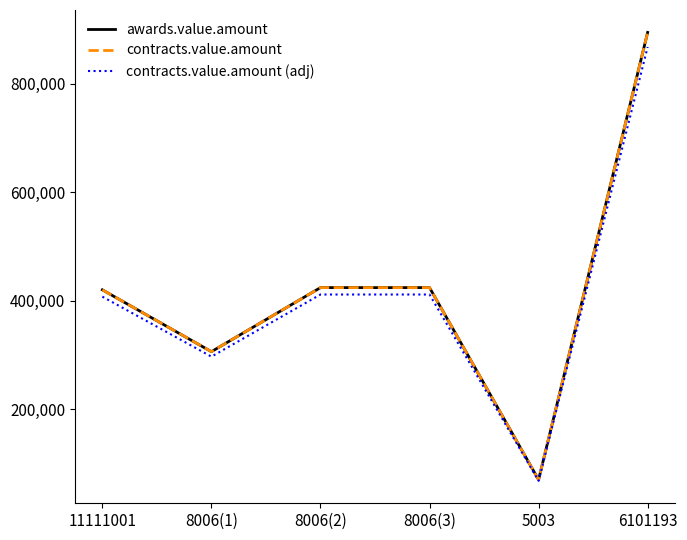

Is this an area chart (filled region under the line)?

No